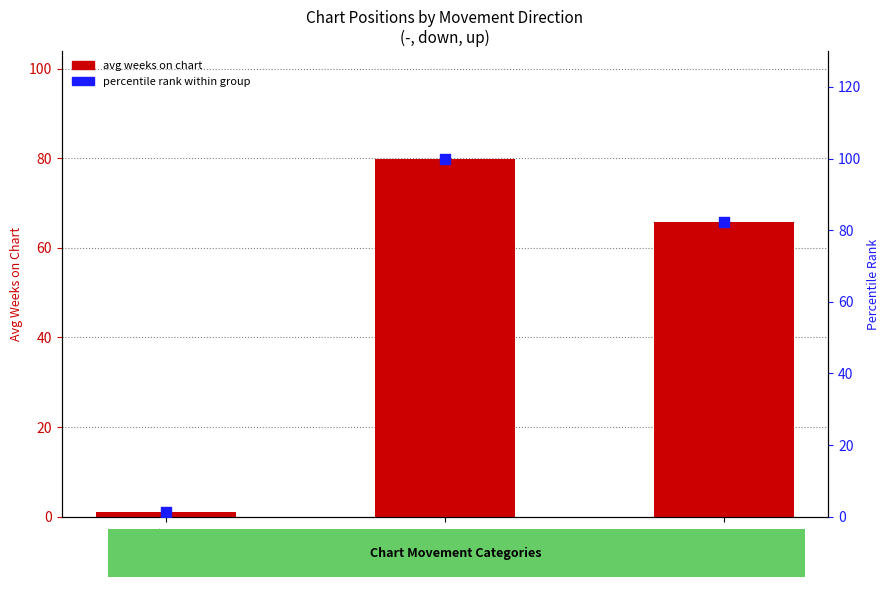

At how many categories does at least one series exceed 96?

1